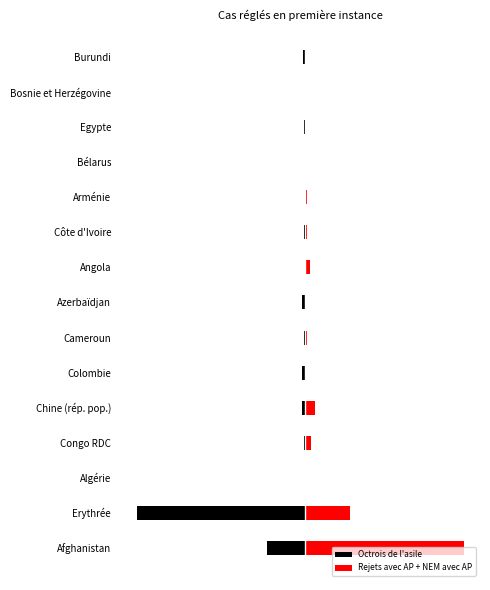

How many data points in Octrois de l'asile are less than -12?

7